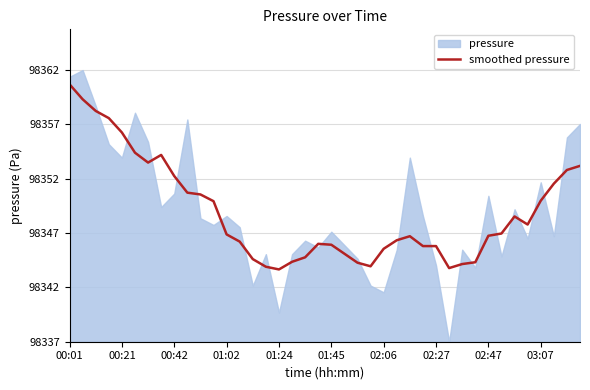

True or false: the data has more than 1 interior local peaks.

True